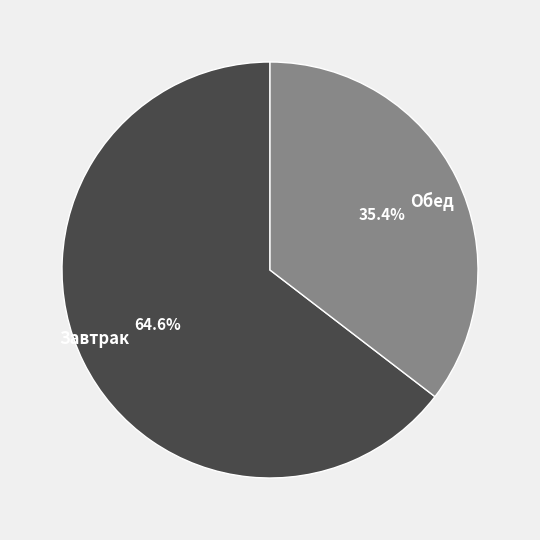

Does Завтрак represent more than half of the total?

Yes